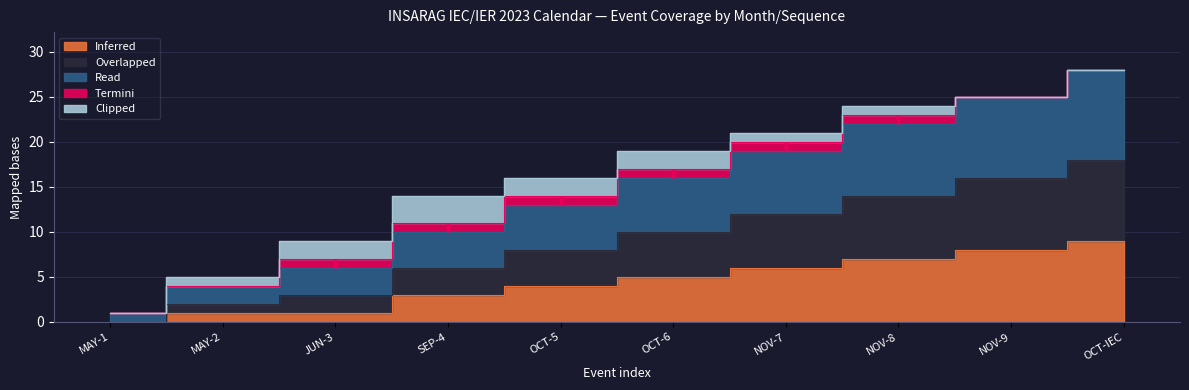

True or false: Read and Overlapped cross at least once.

False